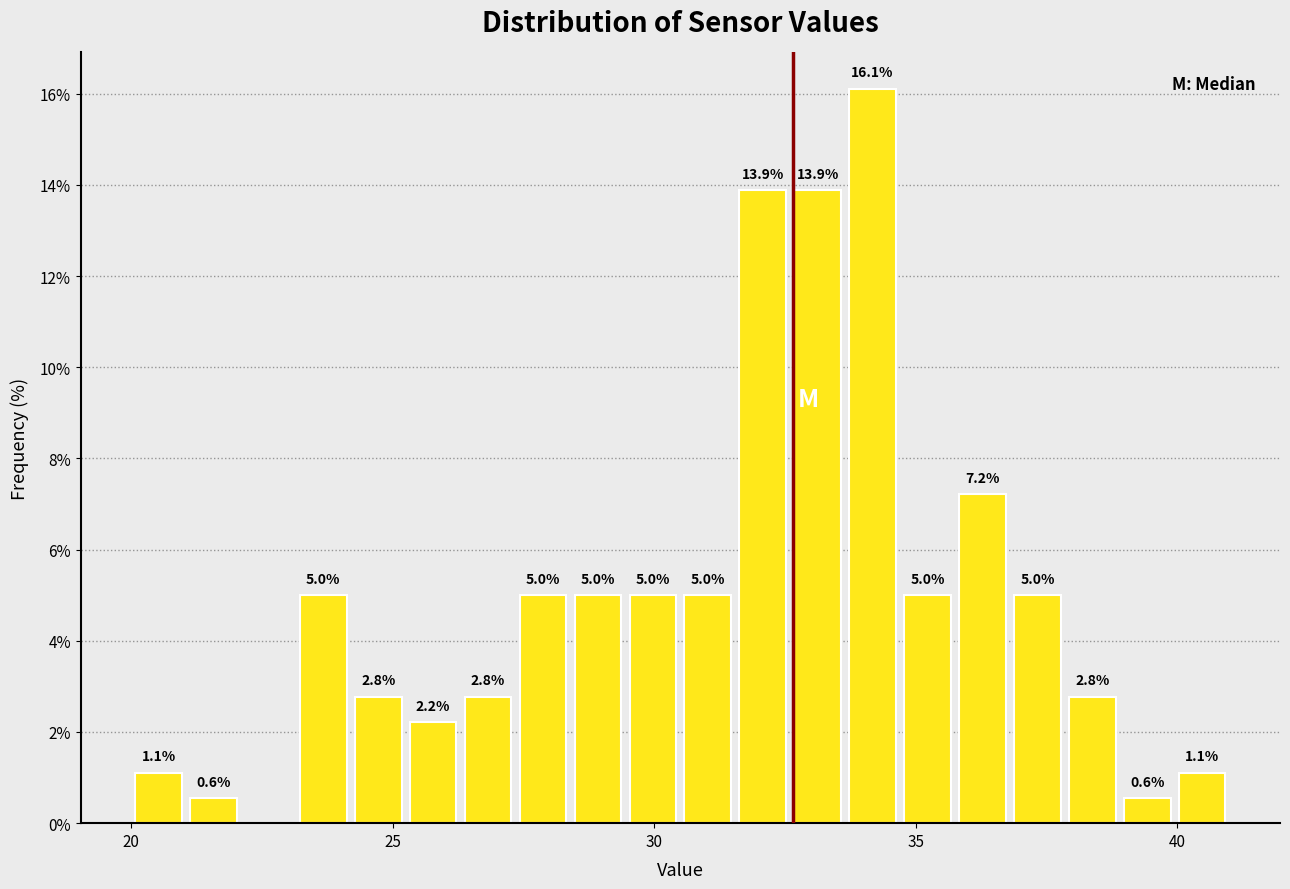

Read against the x-axis, roughly where is the centre of the tallest bar?

34.0